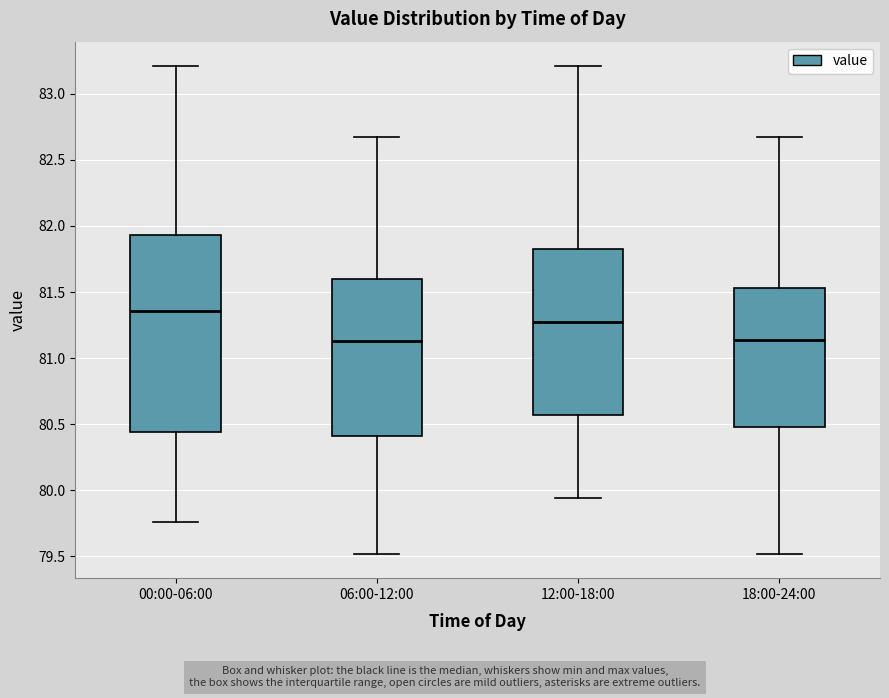

Reading left to right, transcribe this box plot: for each box, give where its median line is, the range the box spans, and where its two whiskers end, as read against the y-axis. The values are not printed on the chart, so give them approximately, as read against the axis.

00:00-06:00: median 81.35, box 80.45 to 81.95, whiskers 79.75 to 83.20
06:00-12:00: median 81.15, box 80.40 to 81.60, whiskers 79.50 to 82.65
12:00-18:00: median 81.25, box 80.55 to 81.80, whiskers 79.95 to 83.20
18:00-24:00: median 81.15, box 80.50 to 81.55, whiskers 79.50 to 82.65